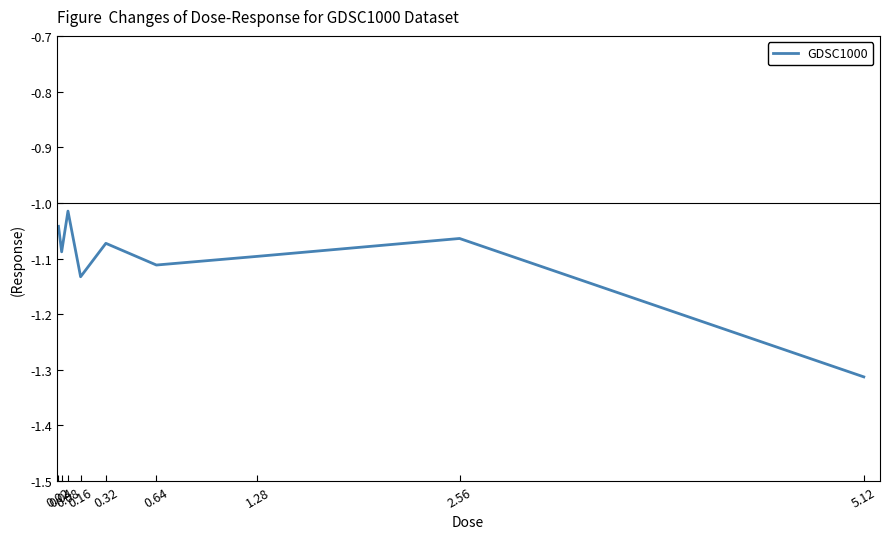

The chart shows a value of -2.1 at 5.12. True or false?

False